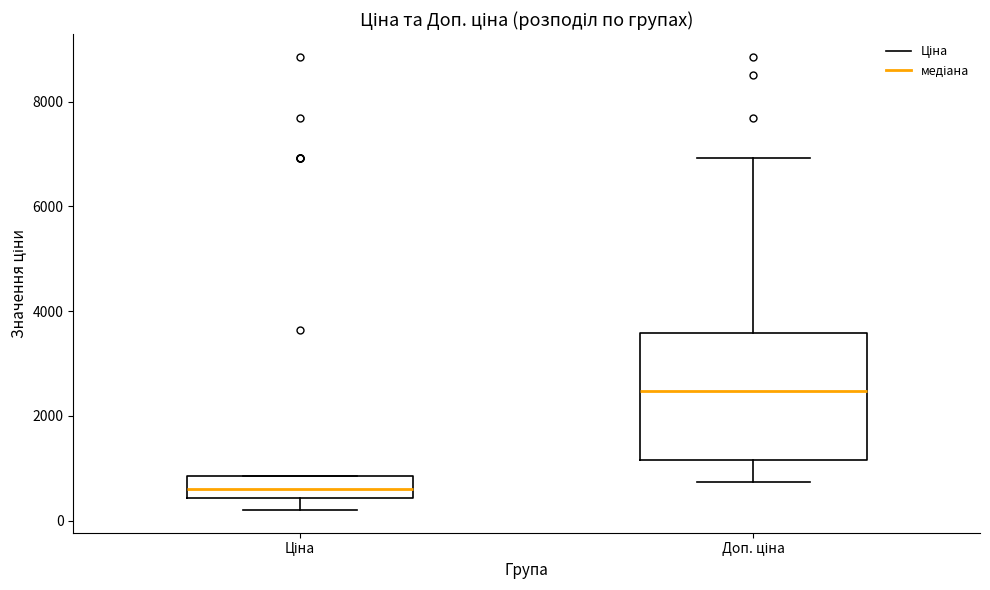

Where does the lower whisker of the box for Доп. ціна end on the y-axis? The values are not printed on the chart, so give them approximately, as read against the axis.

800